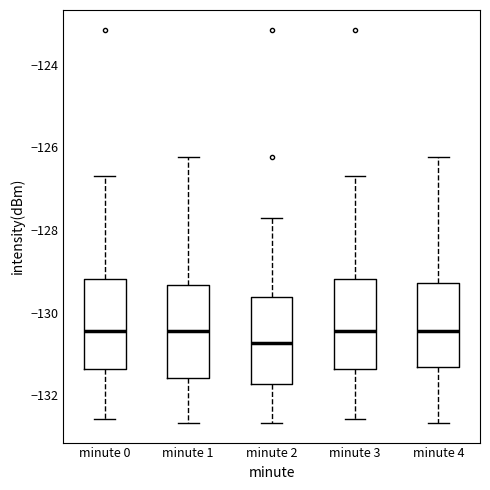

Reading left to right, read every box against the y-axis: the position of its median line, the range the box covers, and the ends of its whiskers. The values are not printed on the chart, so give them approximately, as read against the axis.

minute 0: median -130.4, box -131.4 to -129.2, whiskers -132.6 to -126.6
minute 1: median -130.4, box -131.6 to -129.4, whiskers -132.6 to -126.2
minute 2: median -130.8, box -131.8 to -129.6, whiskers -132.6 to -127.8
minute 3: median -130.4, box -131.4 to -129.2, whiskers -132.6 to -126.6
minute 4: median -130.4, box -131.4 to -129.2, whiskers -132.6 to -126.2